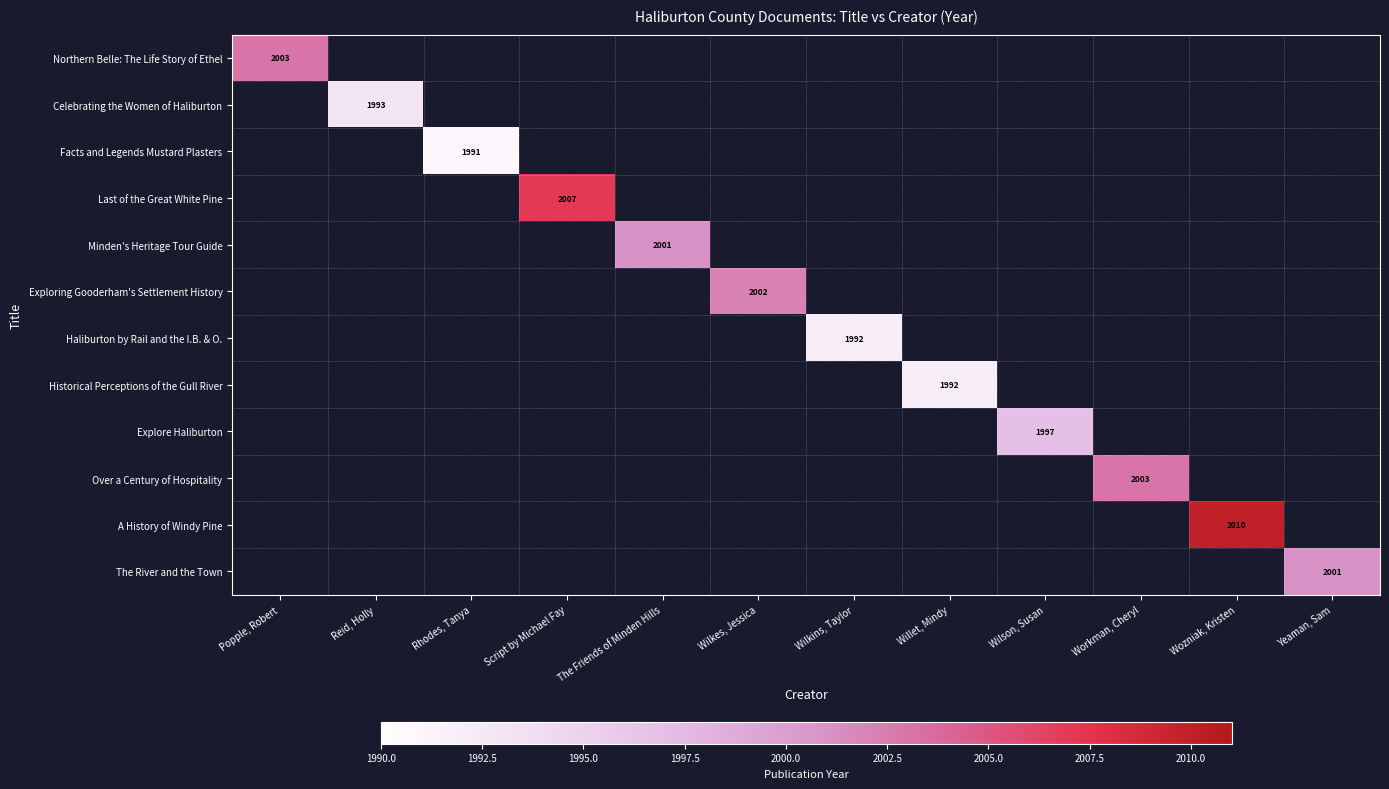

What is the average value of the Exploring Gooderham's Settlement History series?

167